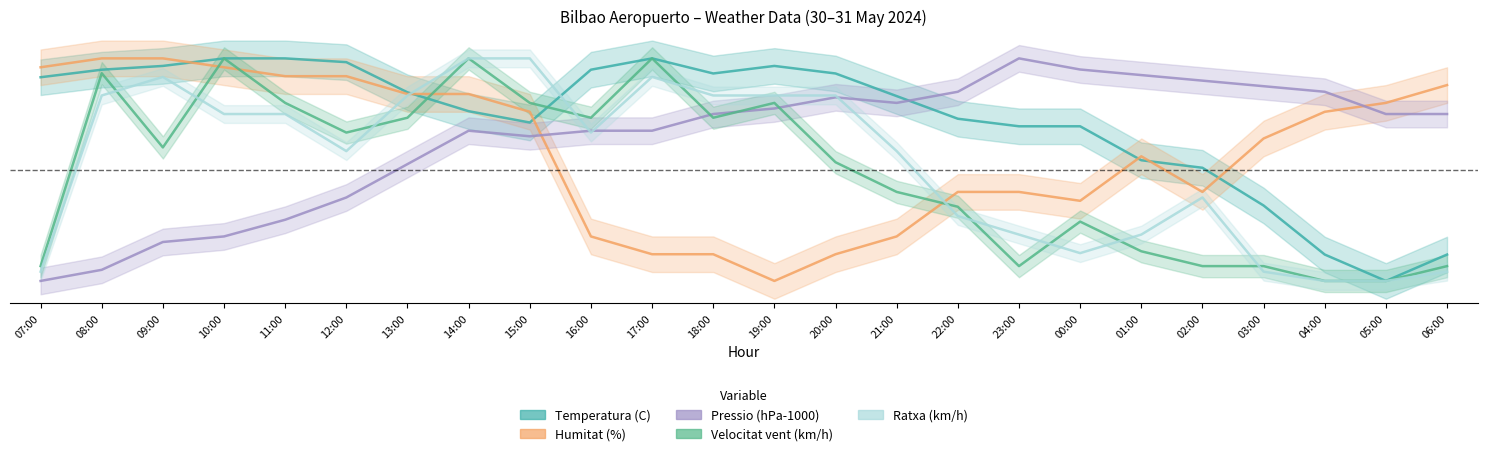

Where do Humitat (%) and Pressio (hPa-1000) first cross each other?

15:00 and 16:00